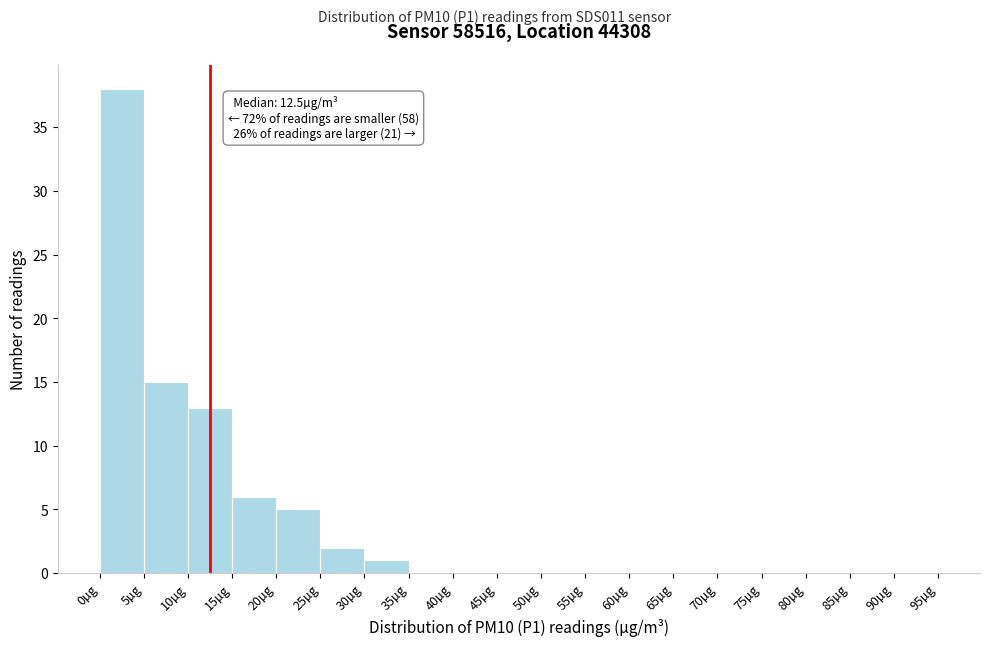

Over which range of the x-axis is the bar tallest?

0 to 5